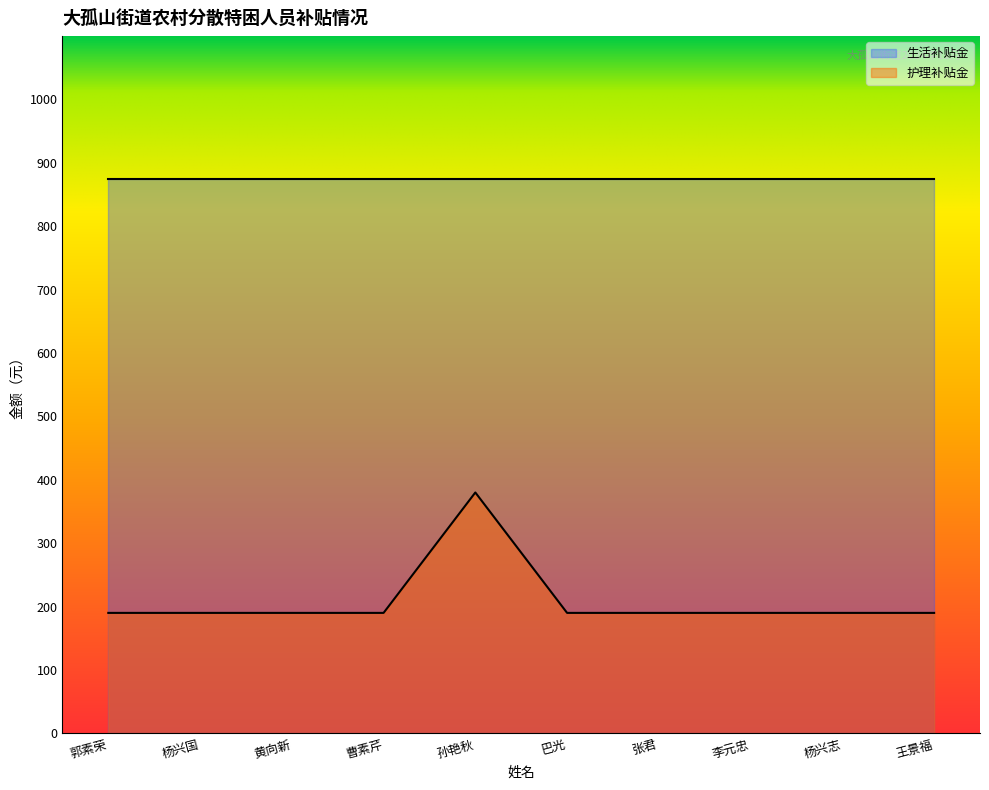

What is the average value?

209